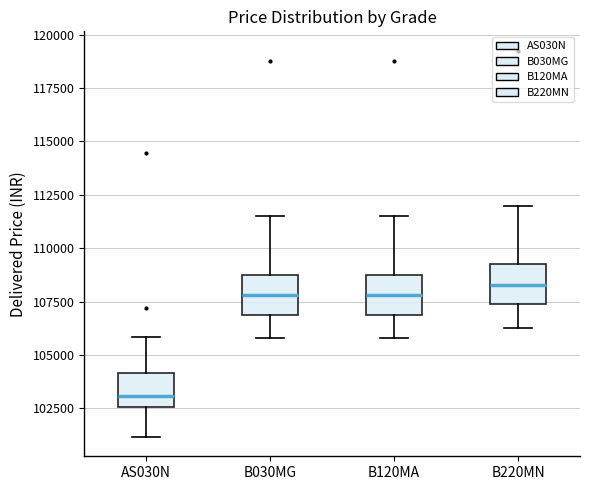

Reading left to right, read every box against the y-axis: the position of its median line, the range the box covers, and the ends of its whiskers. The values are not printed on the chart, so give them approximately, as read against the axis.

AS030N: median 103000, box 102500 to 104000, whiskers 101000 to 106000
B030MG: median 108000, box 107000 to 109000, whiskers 106000 to 111500
B120MA: median 108000, box 107000 to 109000, whiskers 106000 to 111500
B220MN: median 108500, box 107500 to 109500, whiskers 106500 to 112000